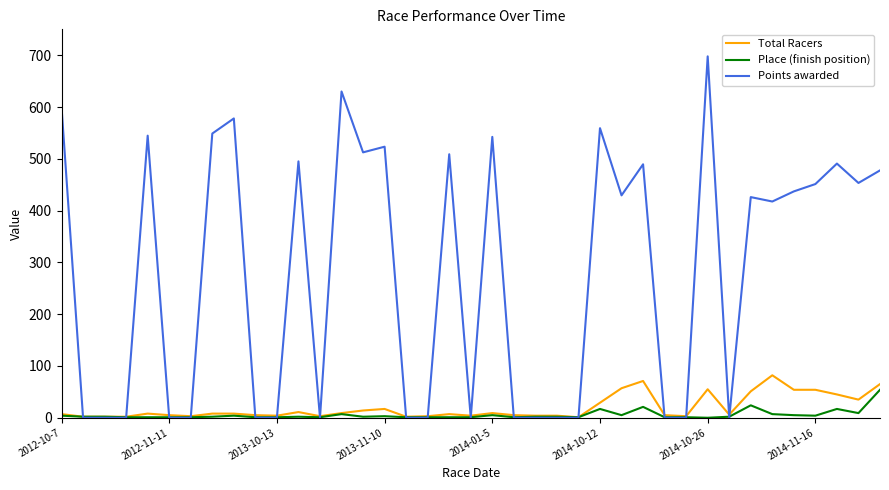

Which series has the largest range (max minus min)?

Points awarded